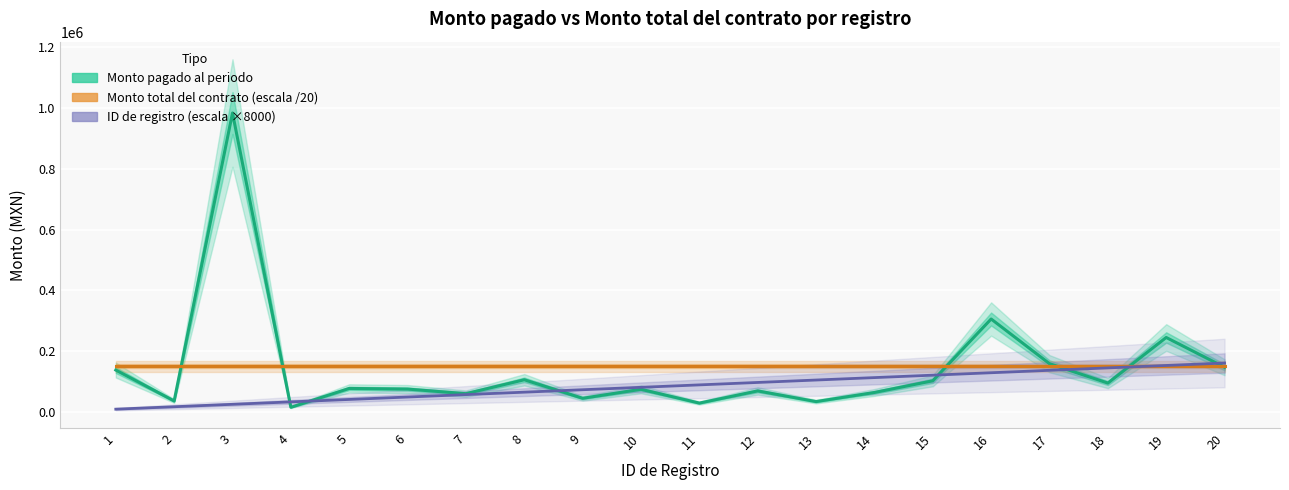

What is the difference between the maximum and minimum values in the ID de registro (escala ×8000) series?

152000.0